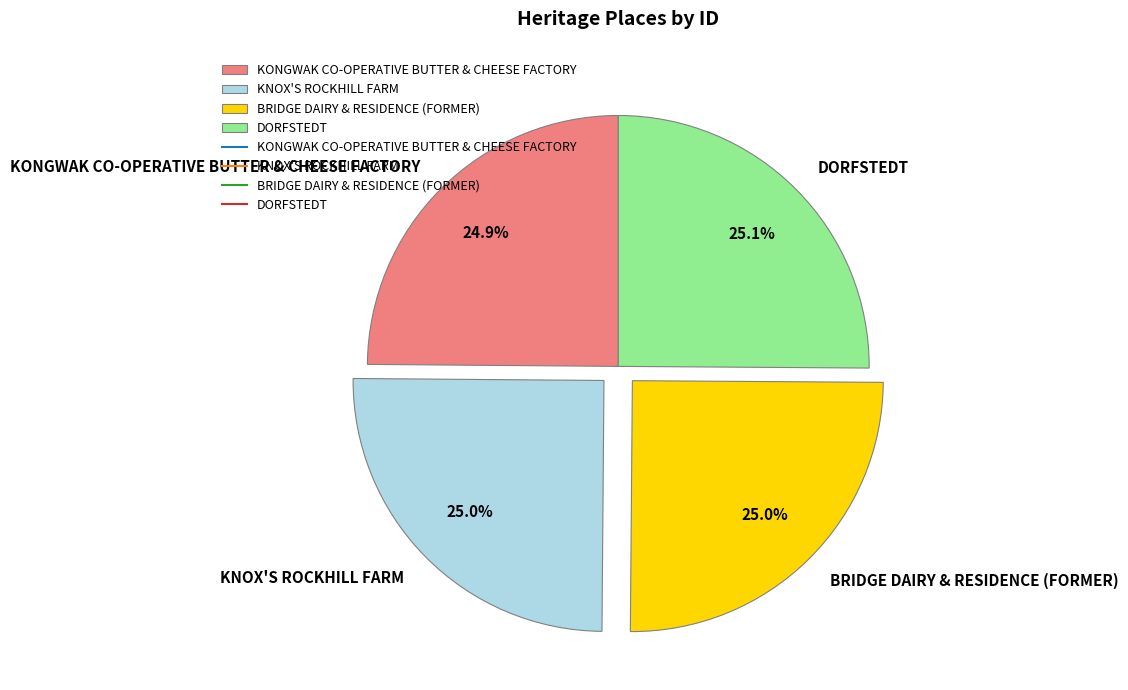

Combined, what portion of the pie is BRIDGE DAIRY & RESIDENCE (FORMER) and KNOX'S ROCKHILL FARM?

50.0%